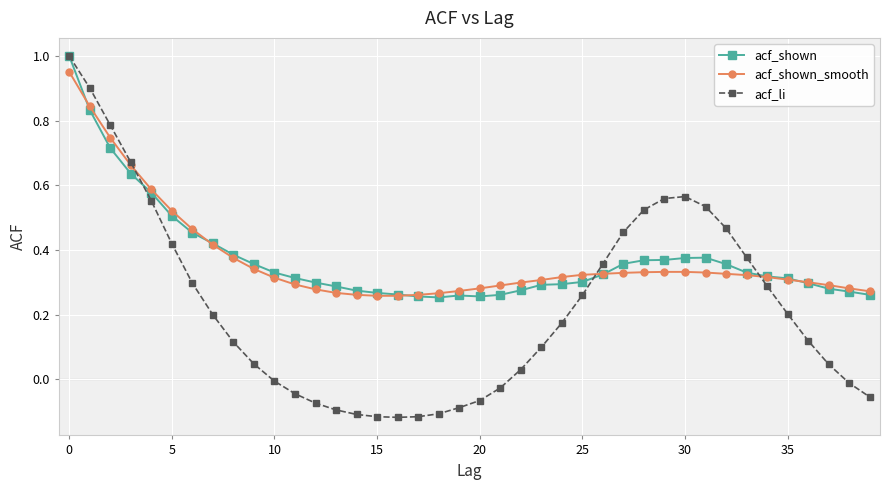

Which series has the widest spread of values?

acf_li